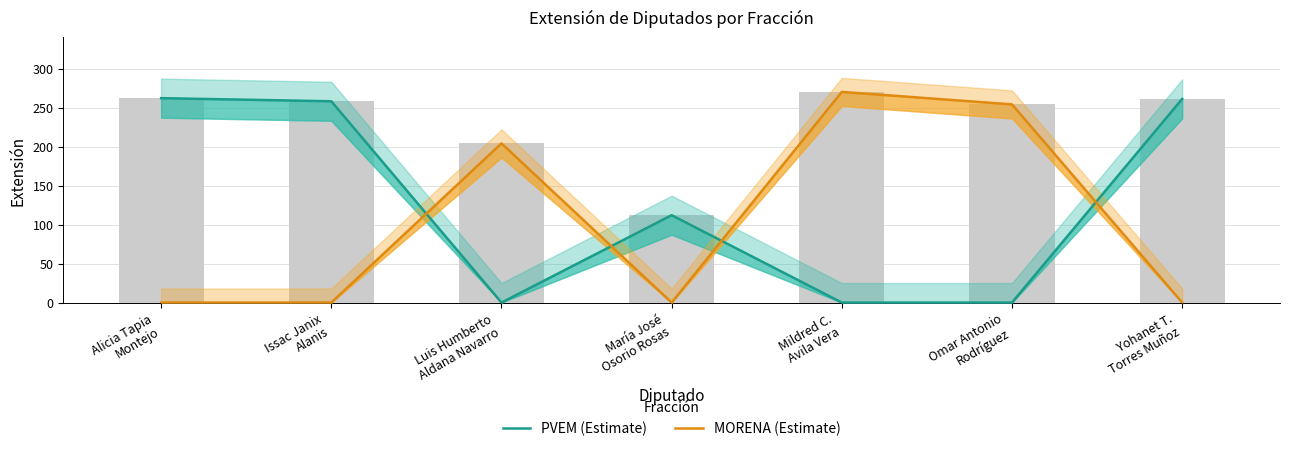

Is the value of PVEM (Estimate) at Issac Janix
Alanis greater than the value of MORENA (Estimate) at Luis Humberto
Aldana Navarro?

Yes